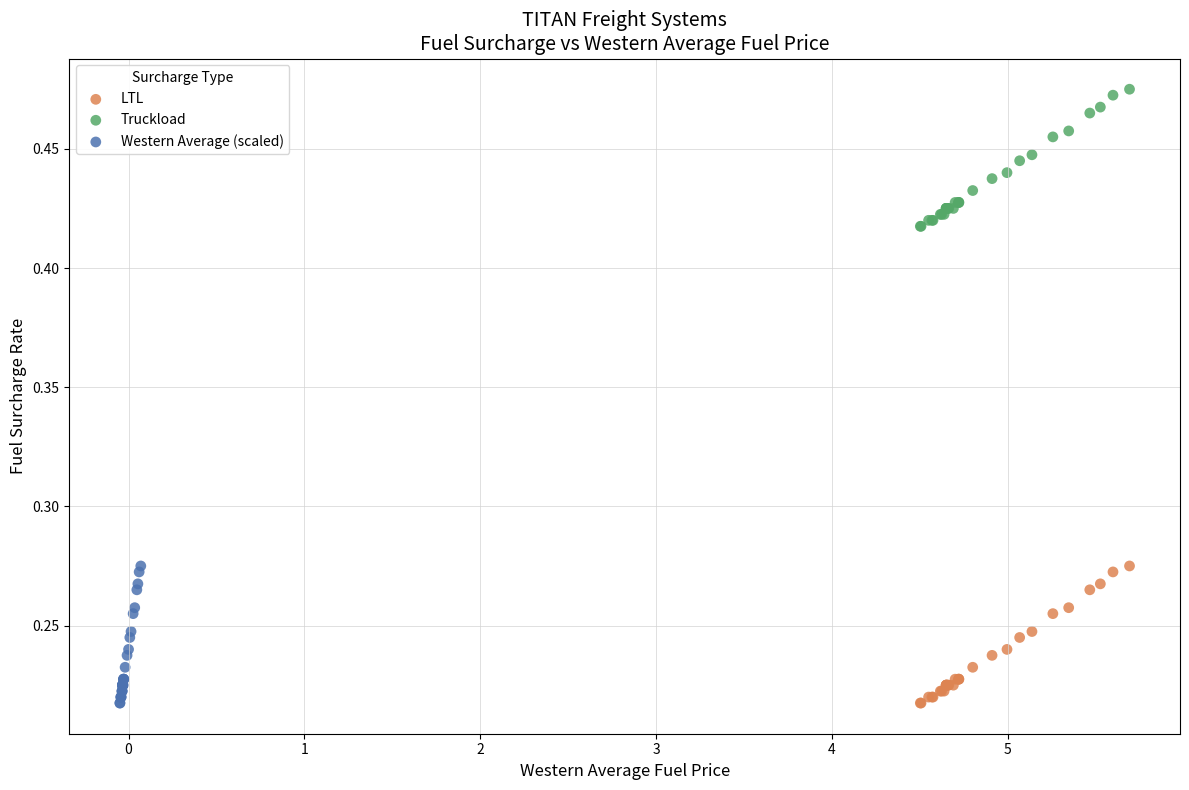

Which series contains the highest Y value?

Truckload